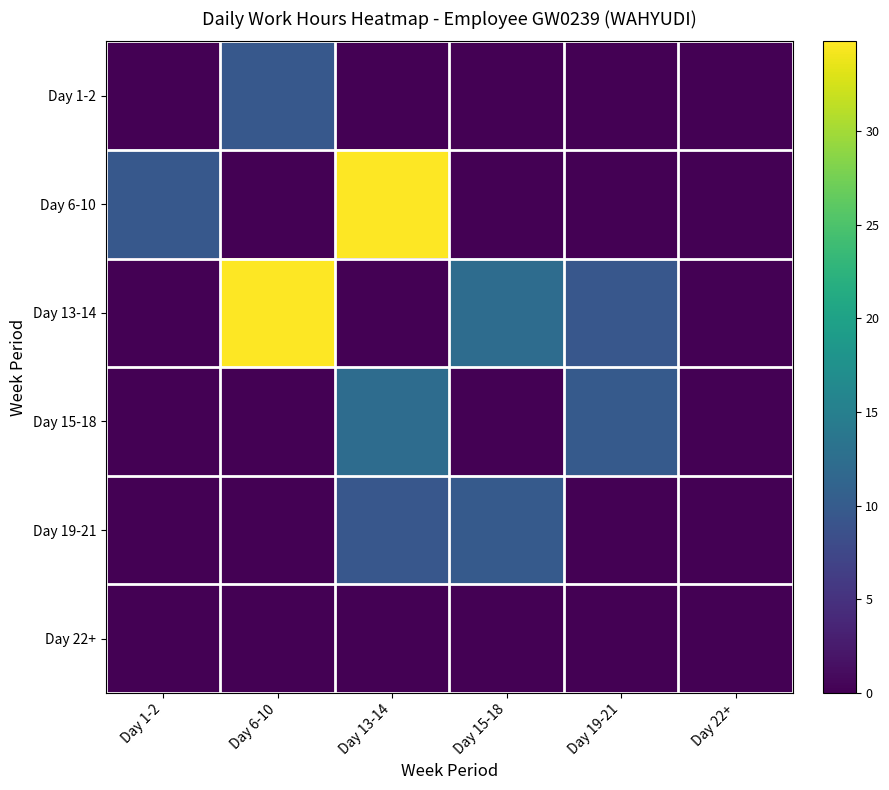

Which series has the largest total across all categories?

Day 13-14